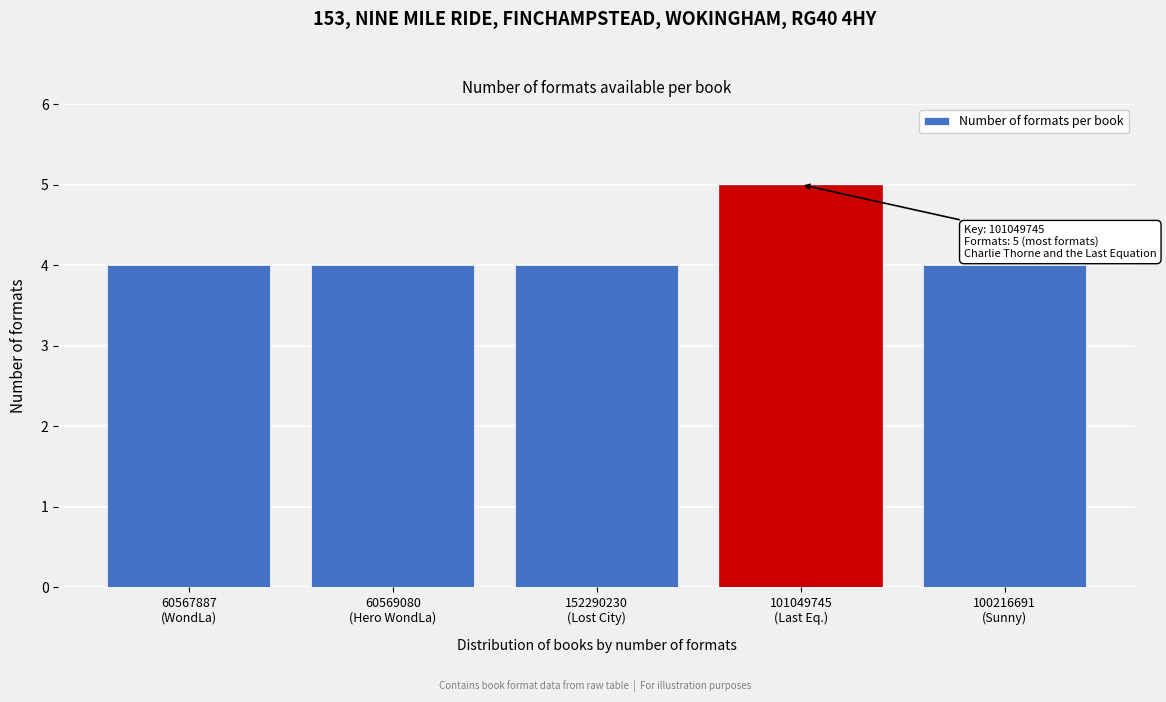

Reading left to right, extract all data points from this chart.

4	4	4	5	4